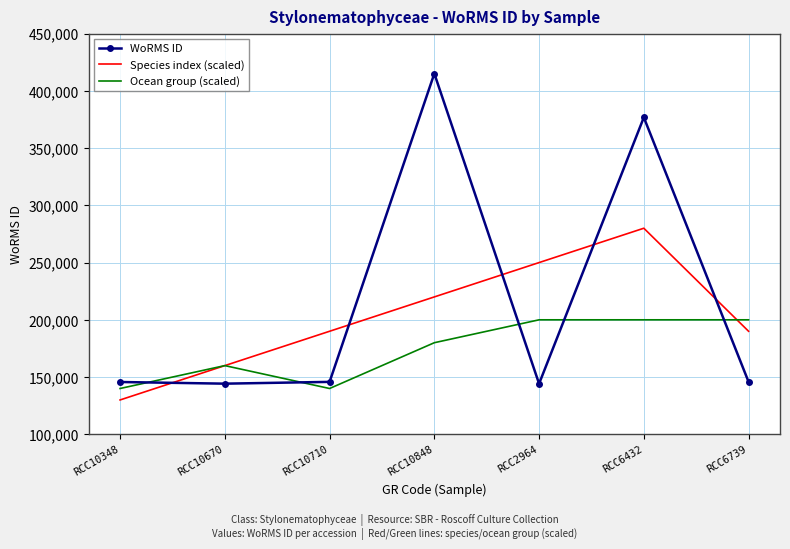

What is the spread (max minus min) of values at RCC10710?

50000